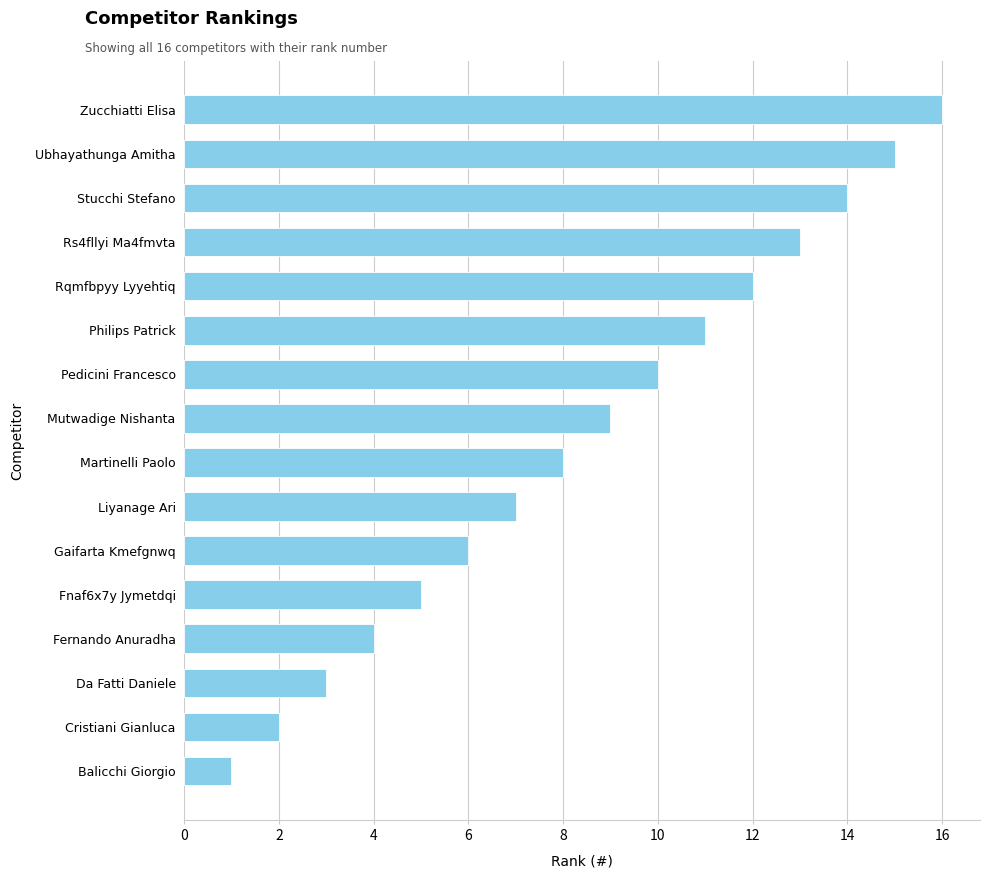

Which category has the lowest value across all series?

Balicchi Giorgio